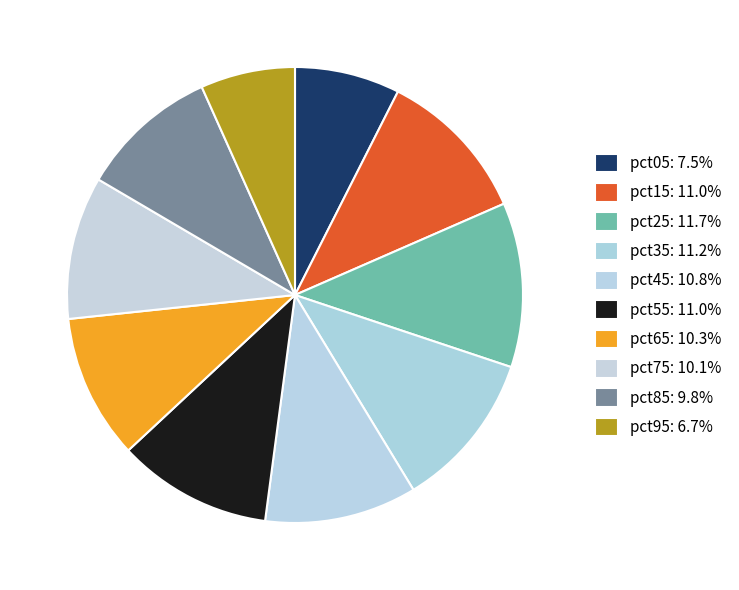

Which has a higher value, pct85 or pct35?

pct35